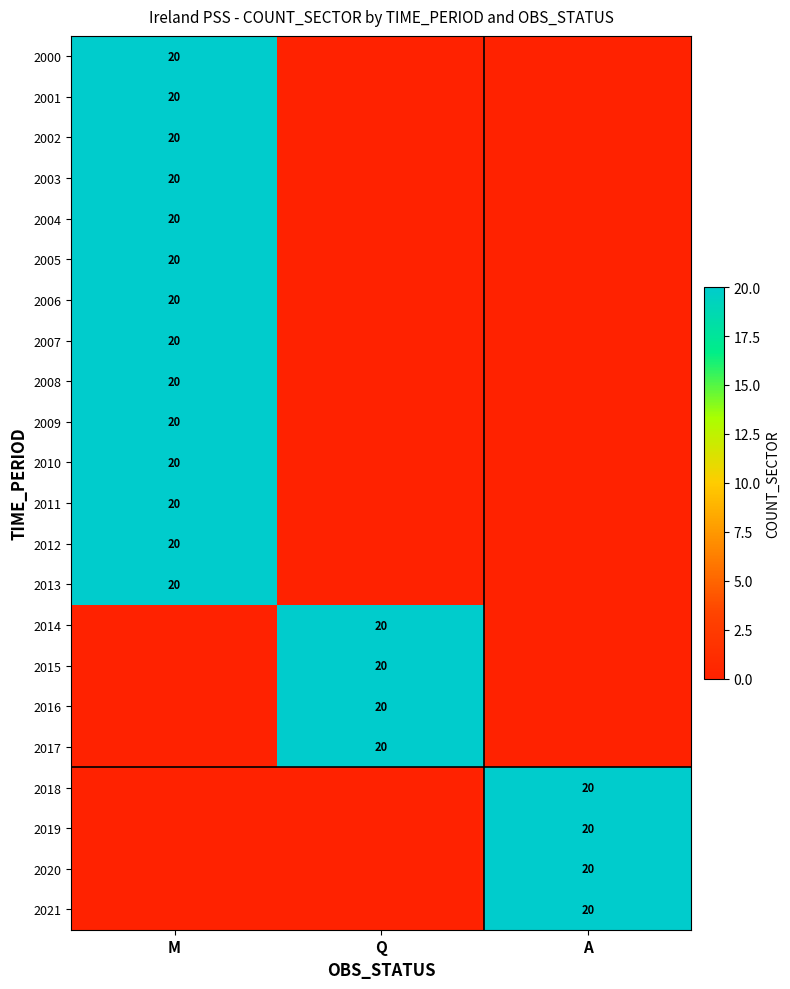

The 2011 series shows 20 at M. True or false?

True